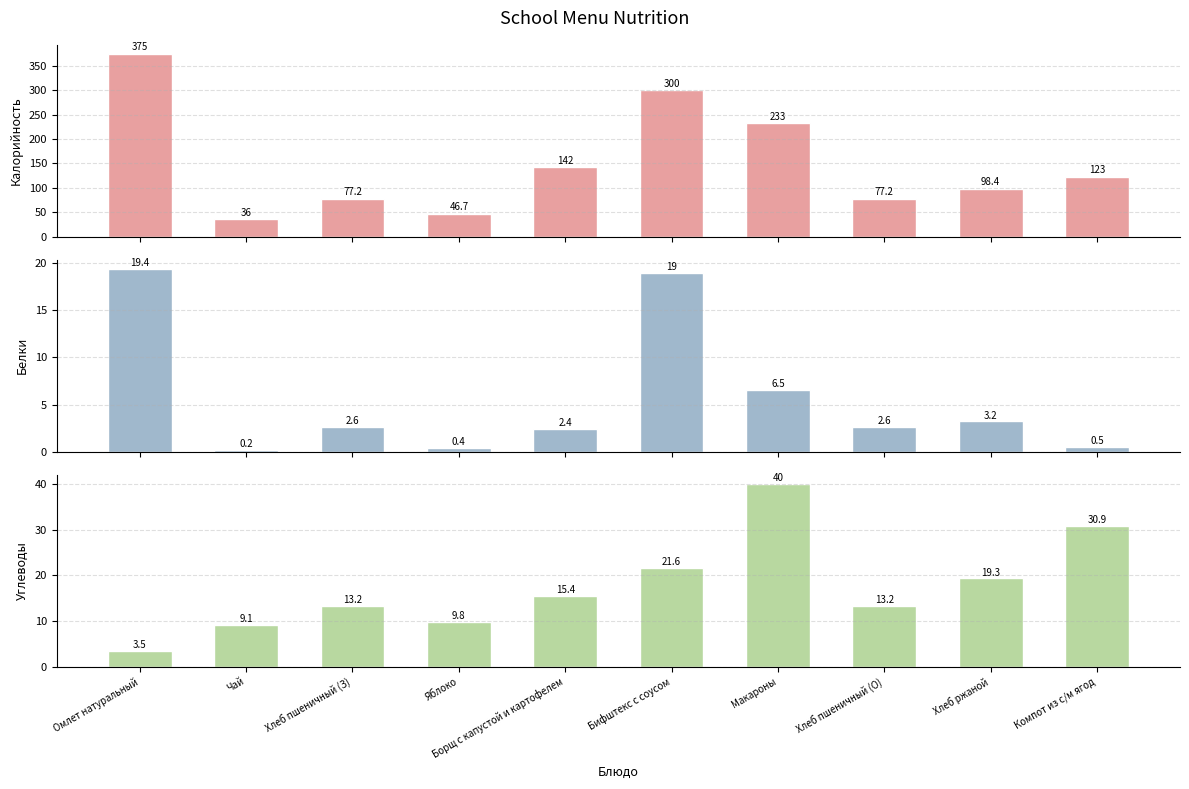

What are all the series names shown in the legend?

Калорийность, Белки, Углеводы